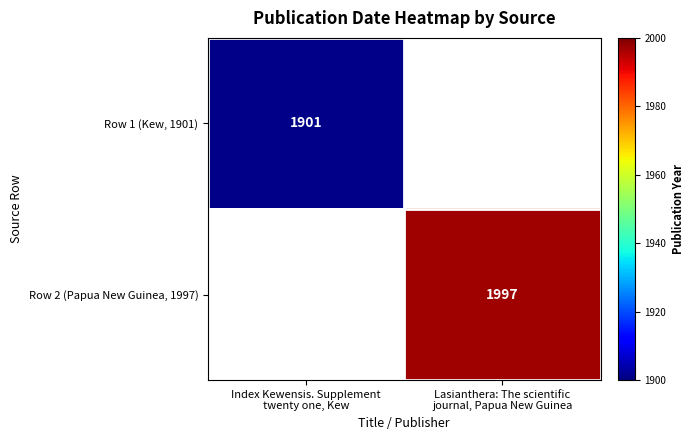

At which label does Row 2 (Papua New Guinea, 1997) reach its minimum?

Index Kewensis. Supplement twenty one, Kew